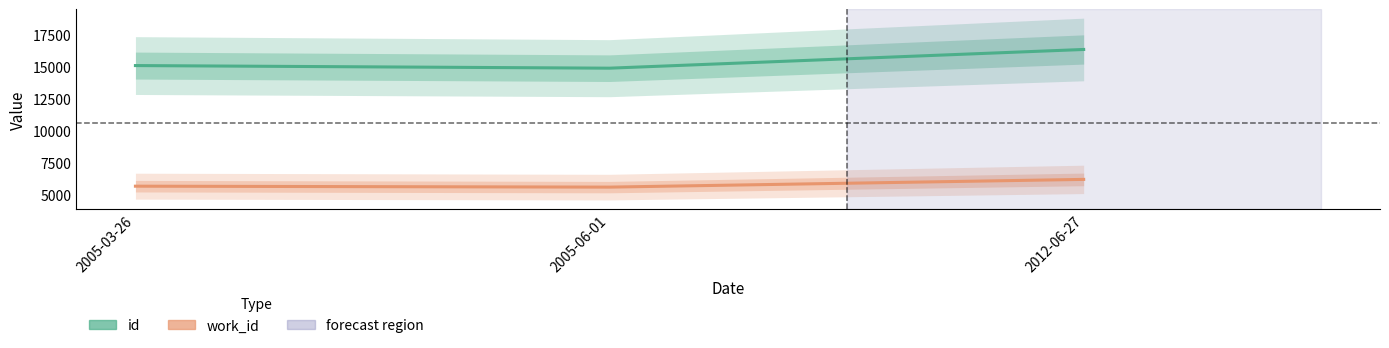

Which category has the highest value in the work_id series?

2012-06-27